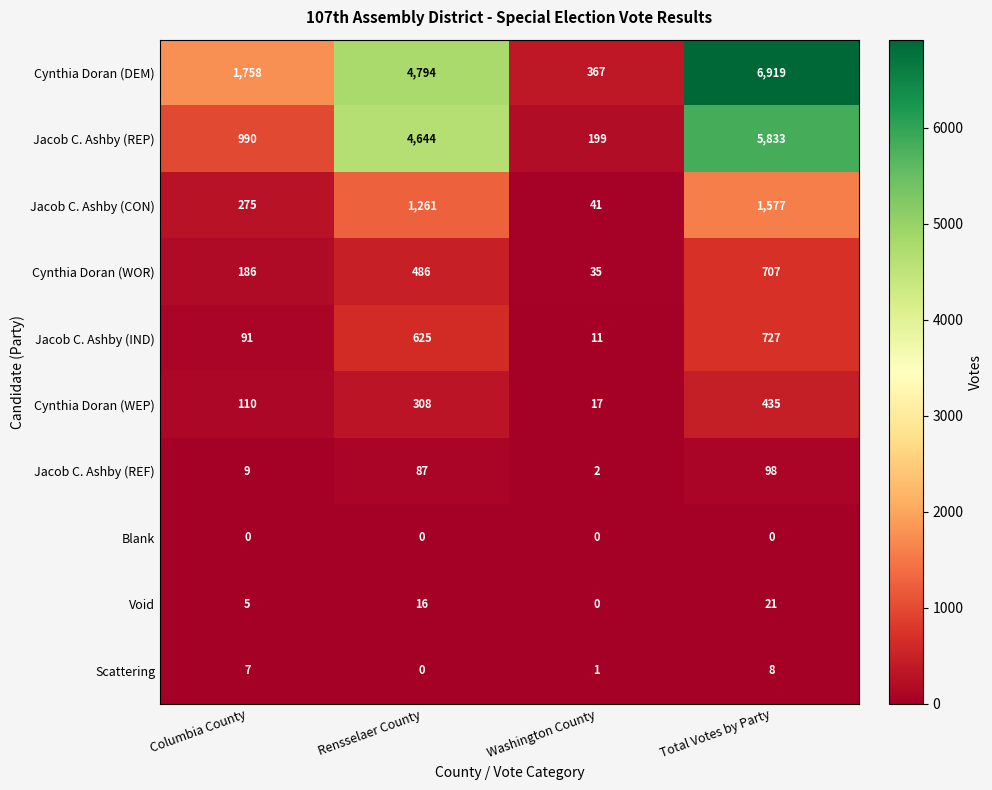

What is the spread (max minus min) of values at Total Votes by Party?

6919